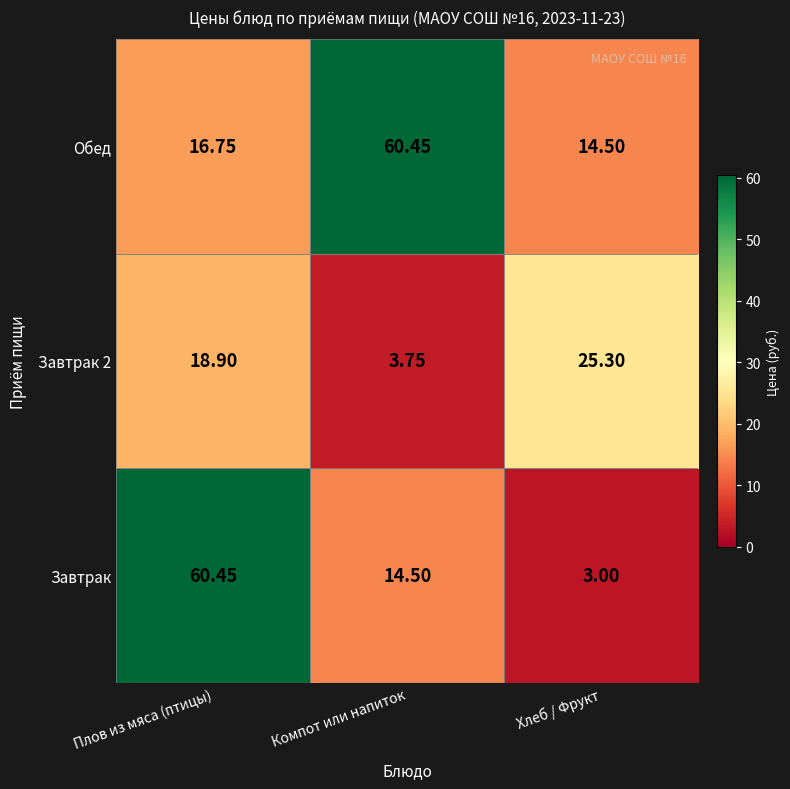

At which category is the sum across all series the highest?

Плов из мяса (птицы)